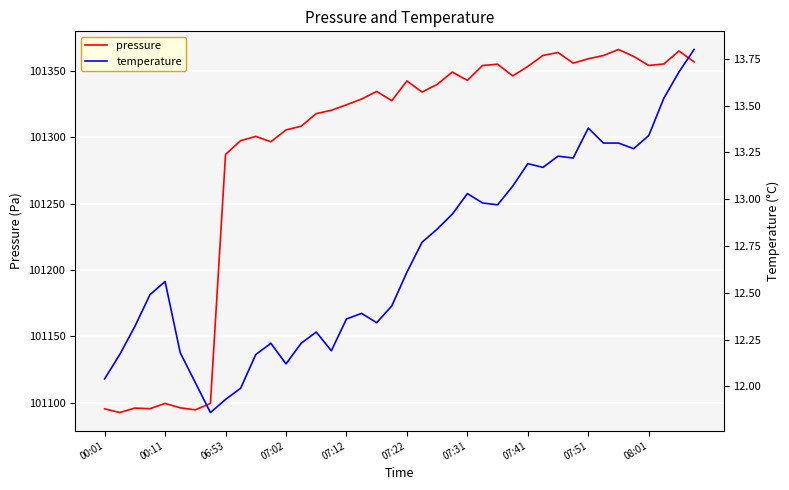

At how many categories does at least one series exceed 11289?

40